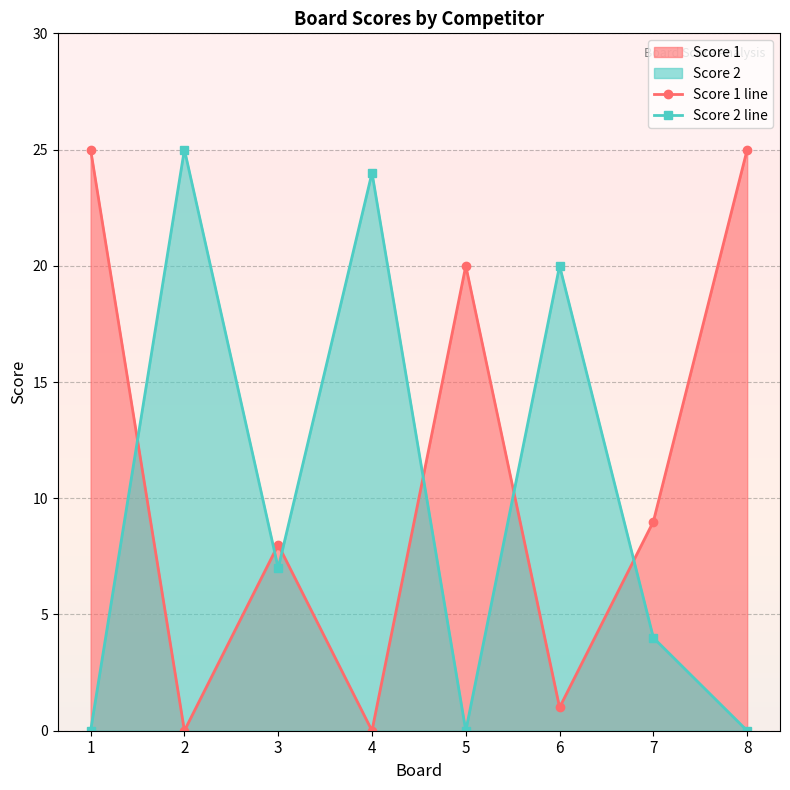

Does the chart have visible grid lines?

Yes